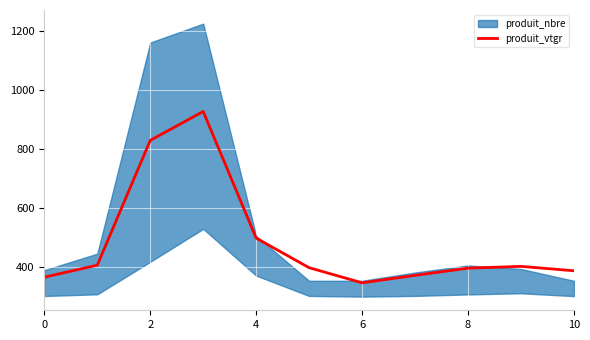

Reading left to right, list all the values displayed in this chart.

366.2	407.1	830.2	928.0	498.7	398.3	347.1	372.4	396.8	402.8	388.0